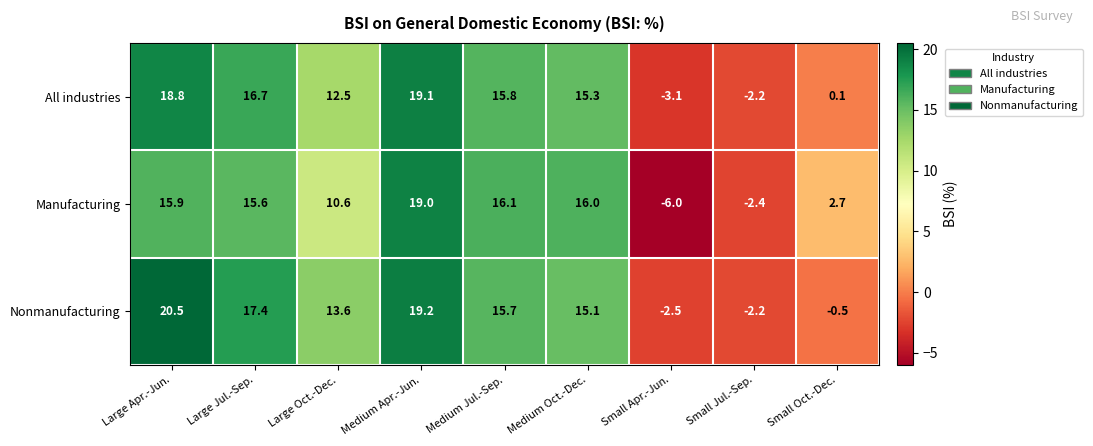

Which category has the highest value across all series?

Large Apr.-Jun.